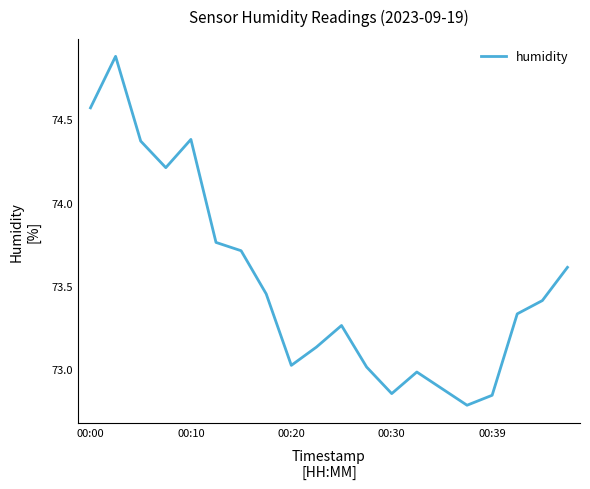

What is the maximum value shown in the chart?

74.9